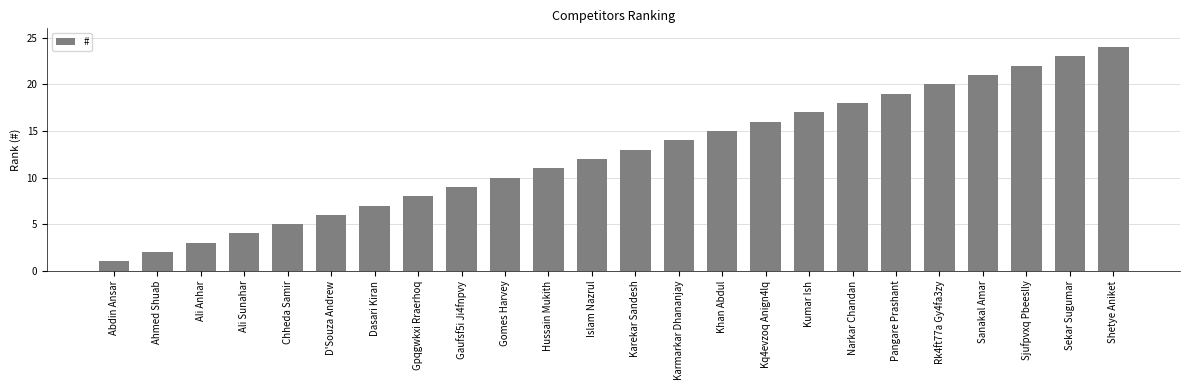

Which category has the highest value across all series?

Shetye Aniket